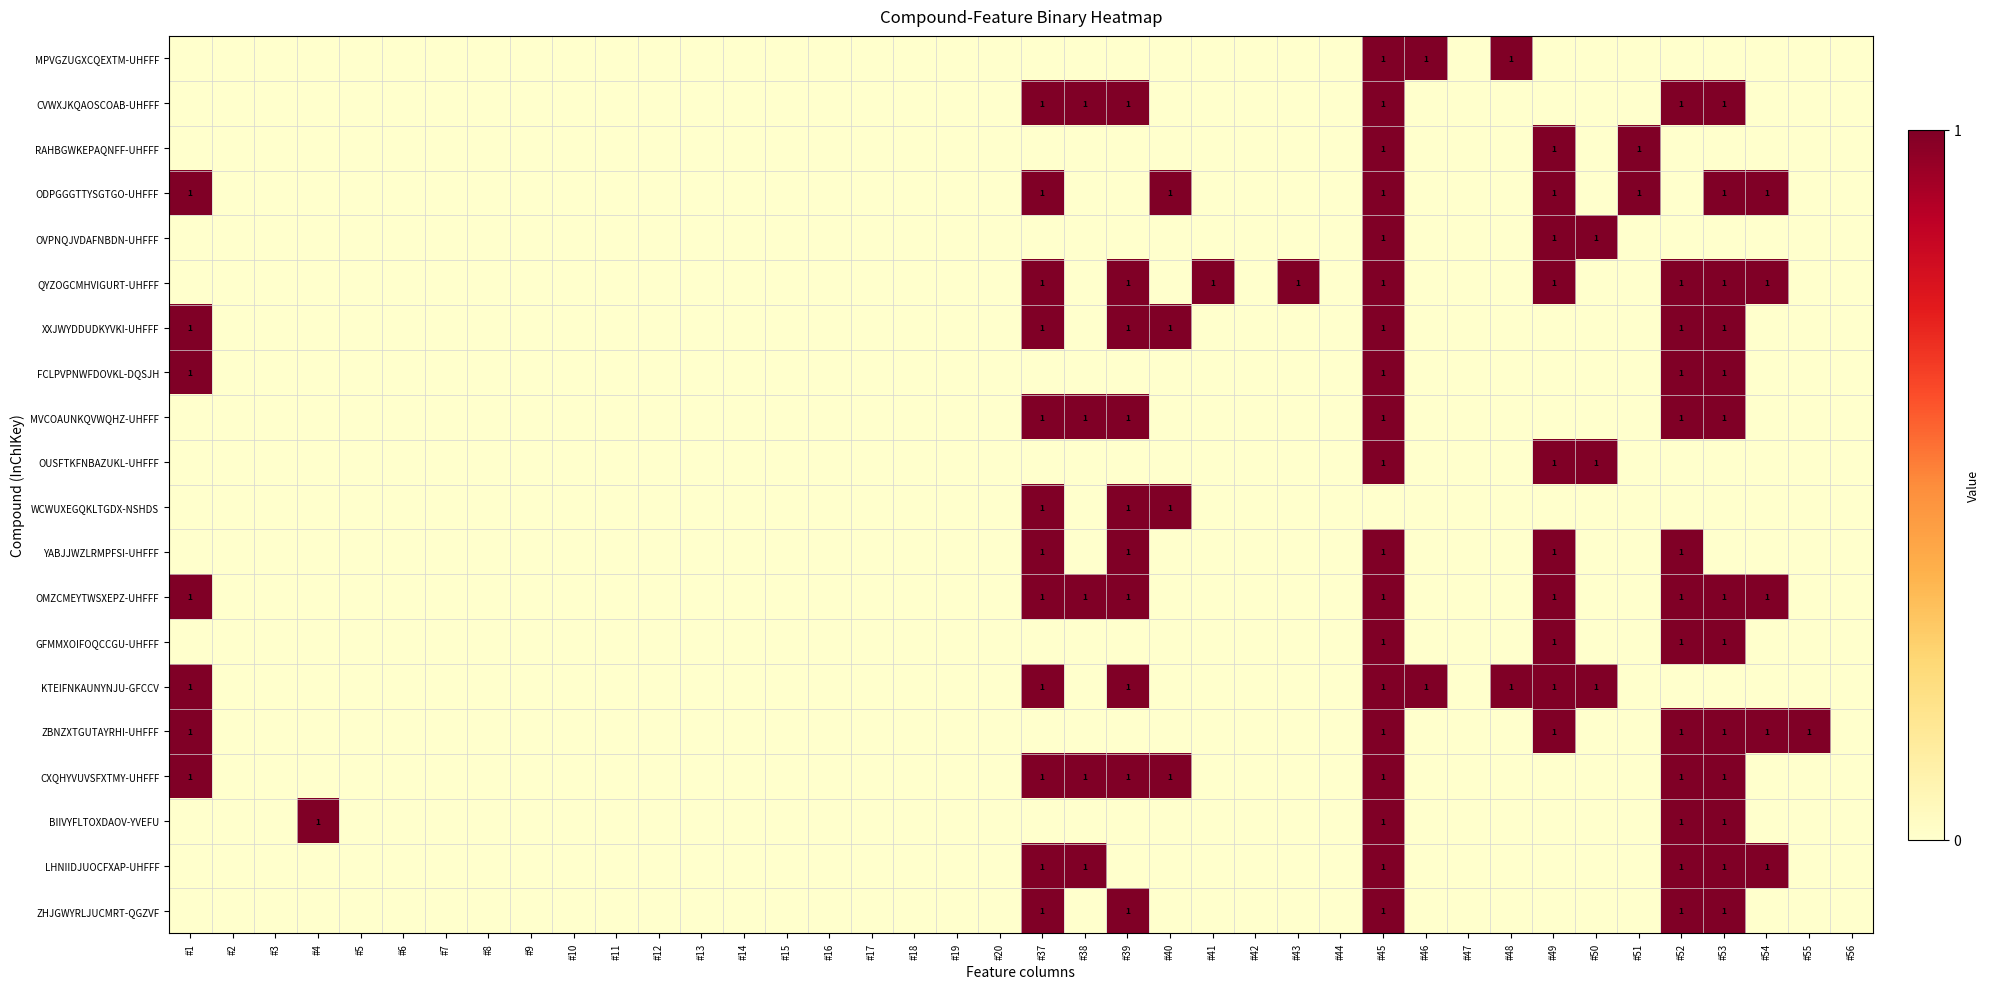

What is the greatest value displayed?

1